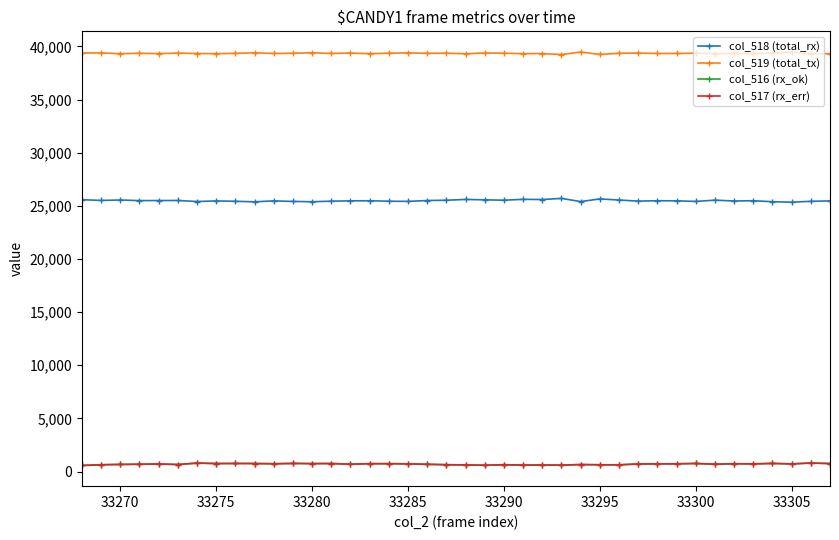

True or false: col_516 (rx_ok) and col_518 (total_rx) intersect in this chart.

False